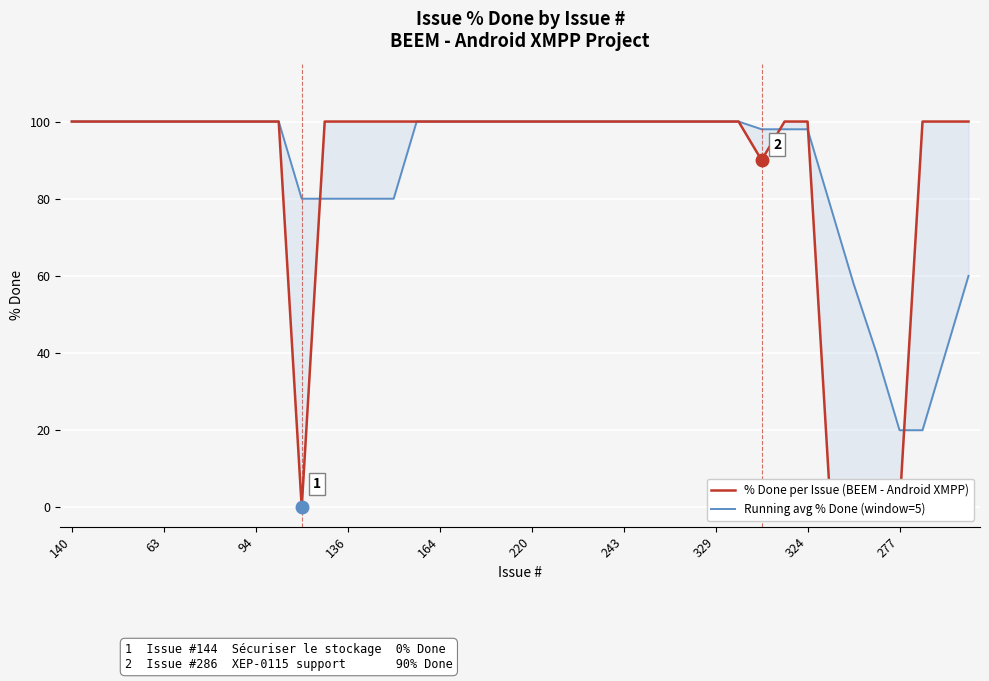

How many data points in Running avg % Done (window=5) are less than 100?

15